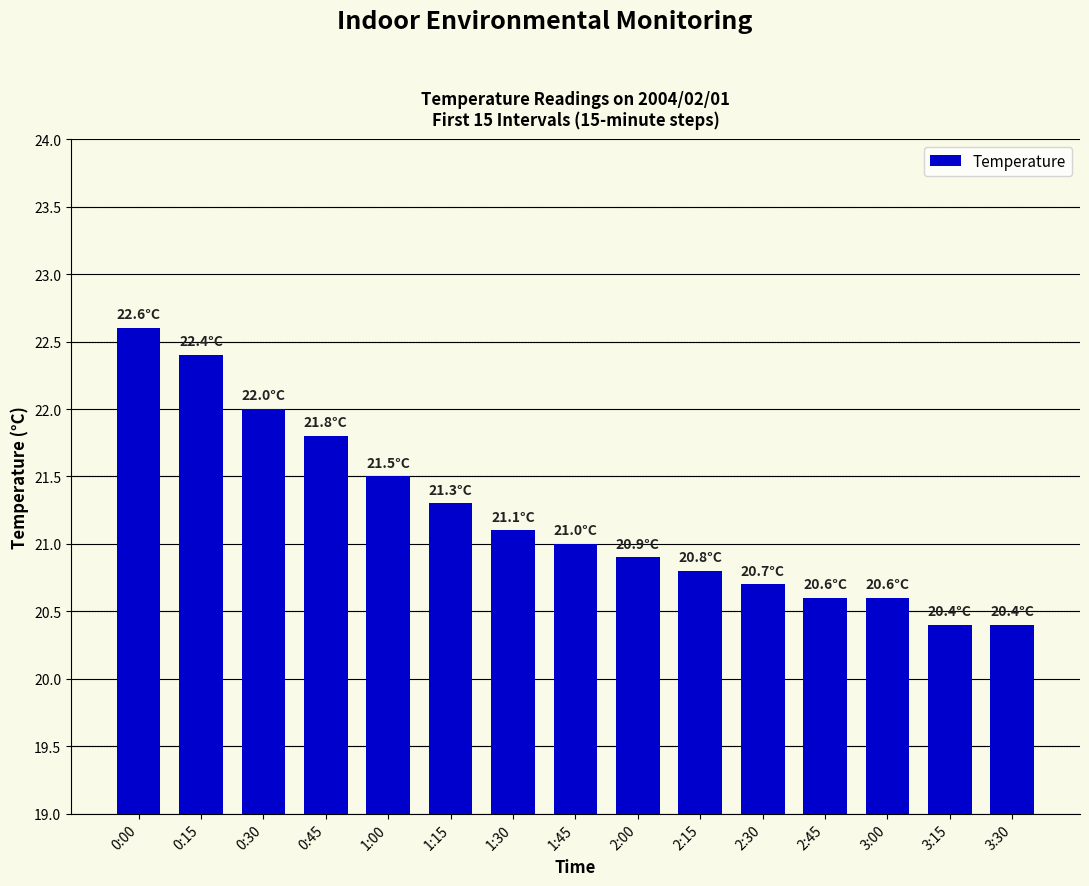

Reading left to right, what are all the values shown in this chart?

22.6	22.4	22.0	21.8	21.5	21.3	21.1	21.0	20.9	20.8	20.7	20.6	20.6	20.4	20.4